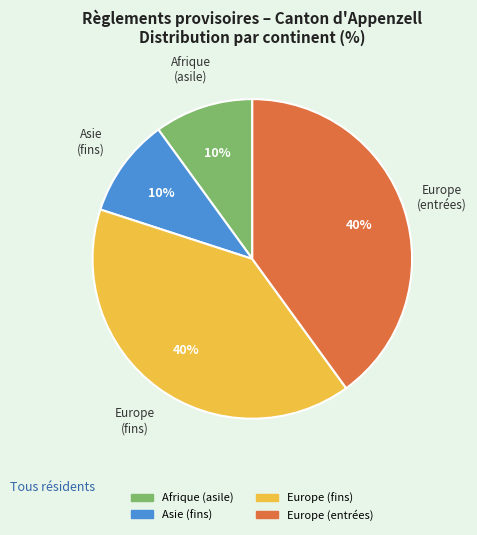

True or false: Afrique (asile) accounts for 10% of the total.

True